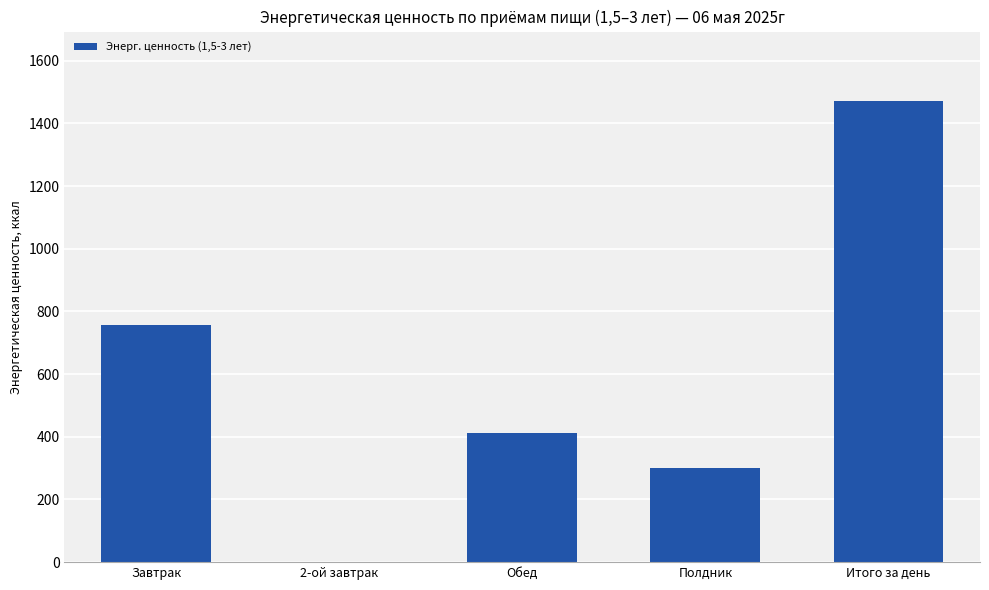

Reading left to right, extract all data points from this chart.

Завтрак=758.1	2-ой завтрак=0.0	Обед=413.1	Полдник=300.9	Итого за день=1472.1